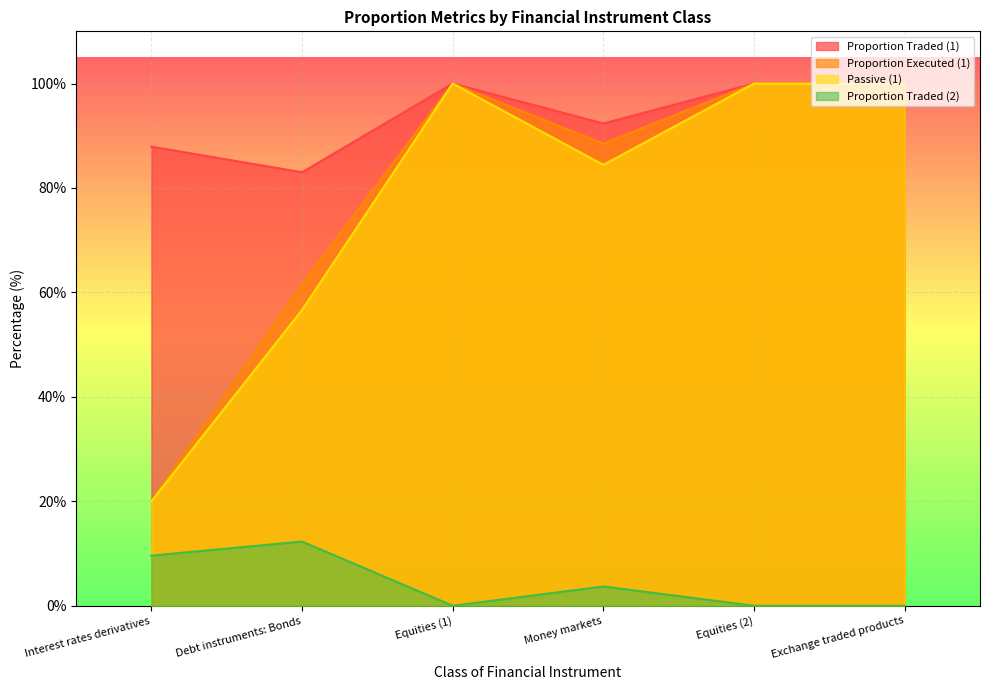

List the labels in order of Proportion Traded (1) value, smallest first.

Debt instruments: Bonds, Interest rates derivatives, Money markets, Equities (1), Equities (2), Exchange traded products